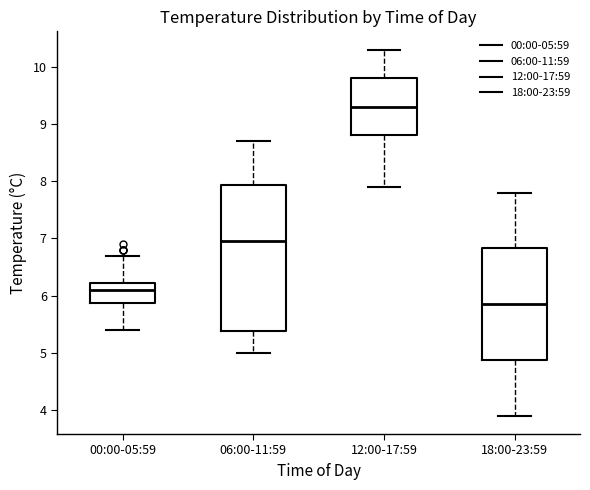

Reading left to right, read every box against the y-axis: the position of its median line, the range the box covers, and the ends of its whiskers. The values are not printed on the chart, so give them approximately, as read against the axis.

00:00-05:59: median 6.1, box 5.9 to 6.2, whiskers 5.4 to 6.7
06:00-11:59: median 7.0, box 5.4 to 7.9, whiskers 5.0 to 8.7
12:00-17:59: median 9.3, box 8.8 to 9.8, whiskers 7.9 to 10.3
18:00-23:59: median 5.9, box 4.9 to 6.8, whiskers 3.9 to 7.8